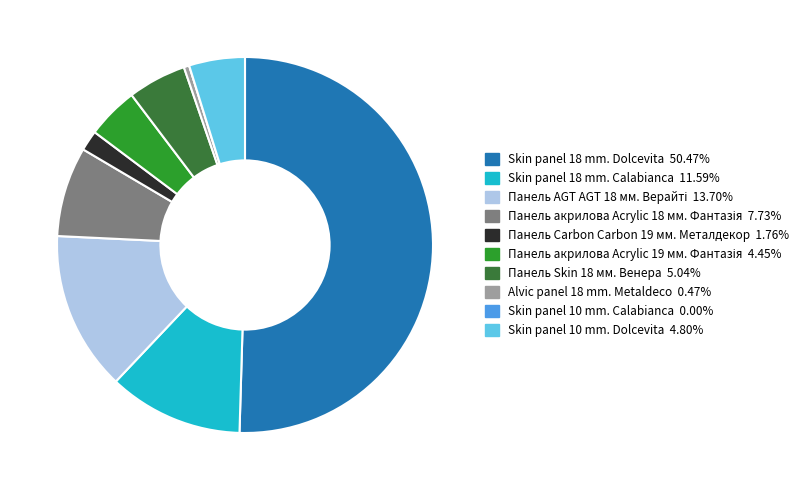

What is the ratio of the value at Панель Skin 18 мм. Венера to the value at Skin panel 18 mm. Calabianca?

0.4